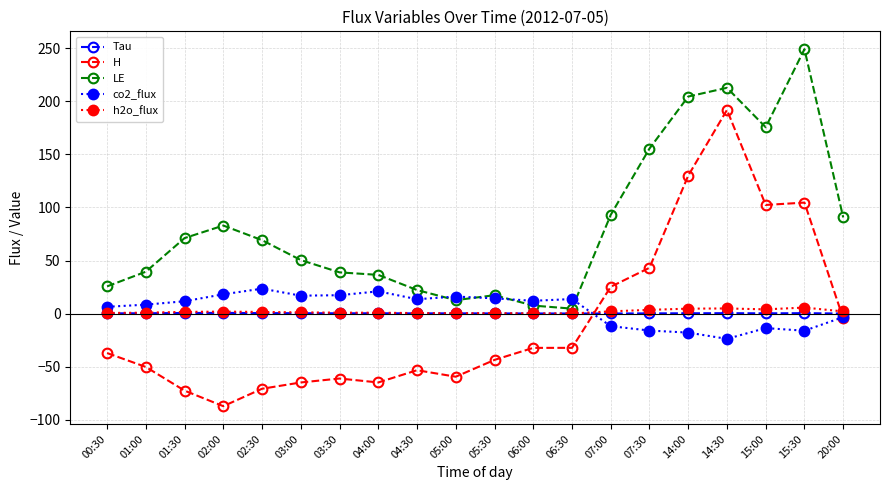

What is the value of the LE point at the 5th from the left?

69.2